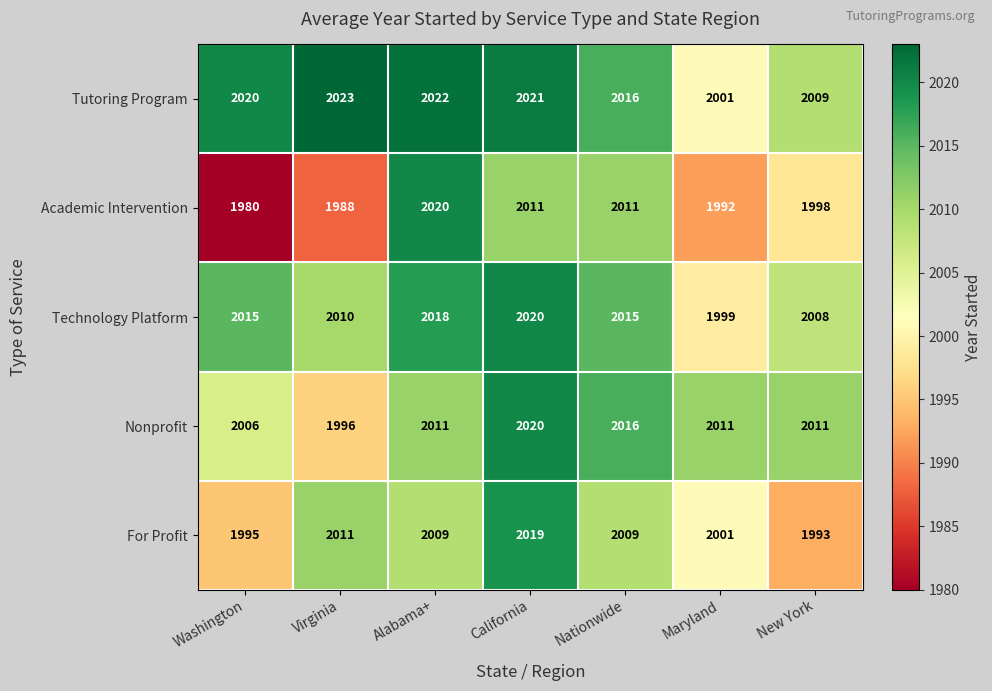

What is the difference between the second highest and second lowest values in the Tutoring Program series?

13